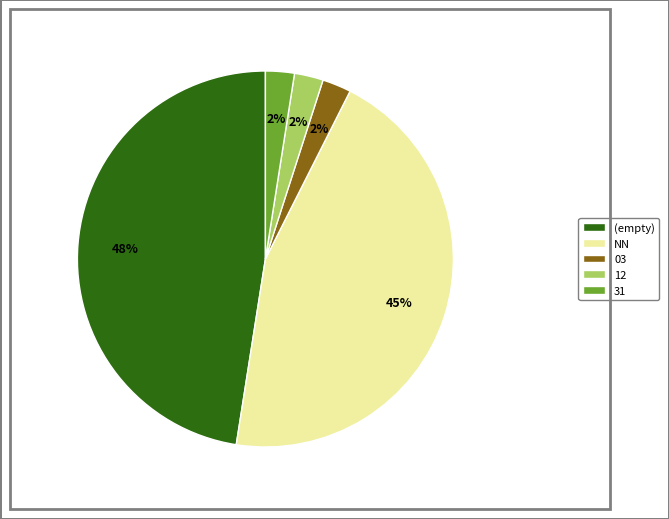

How many segments does this pie chart have?

5